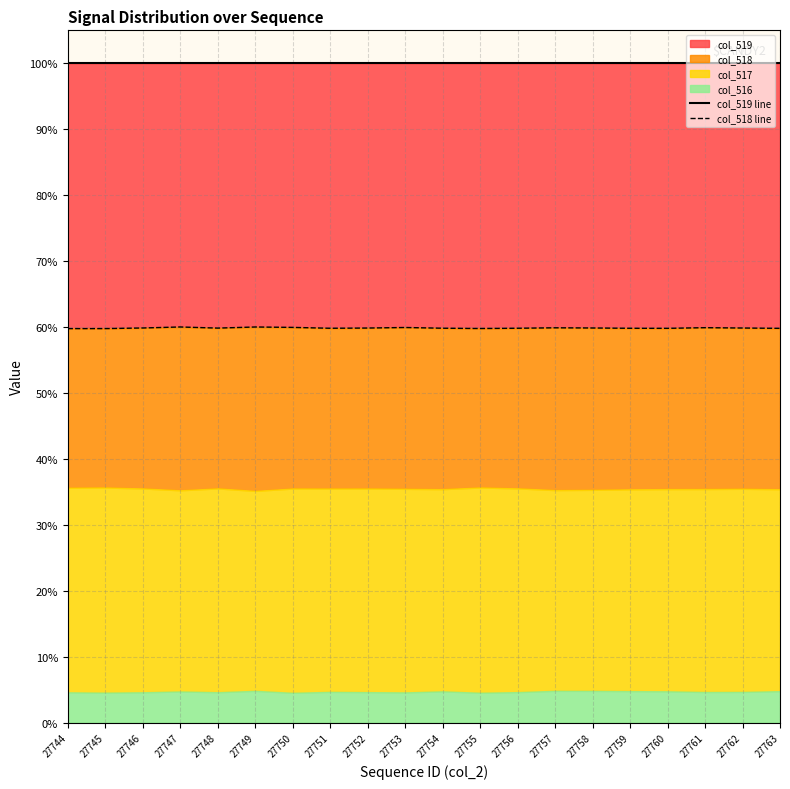

What is the value of the col_519 line point at the 4th from the left?

100.0